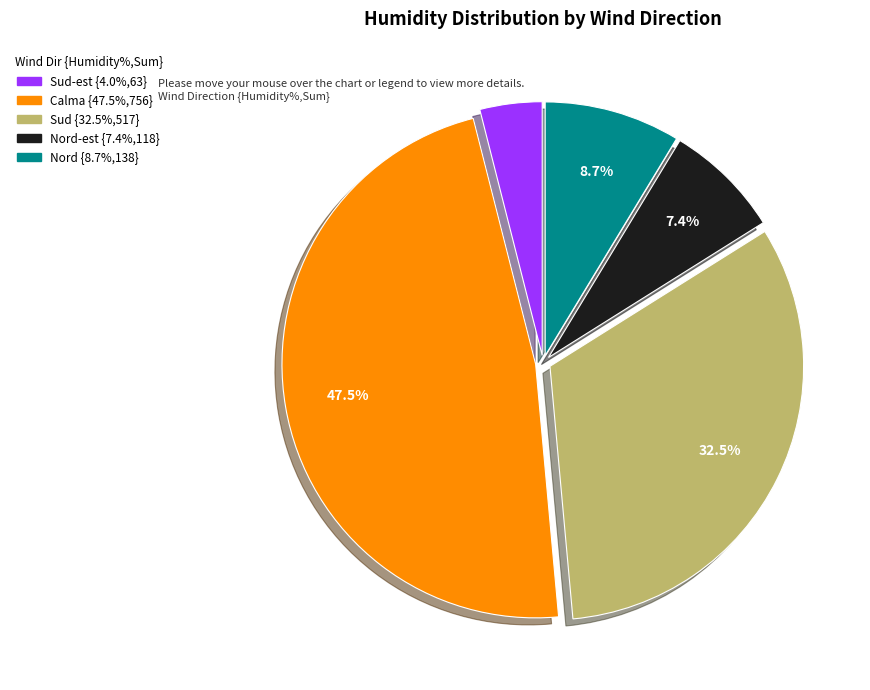

Is there a majority slice in this chart?

No